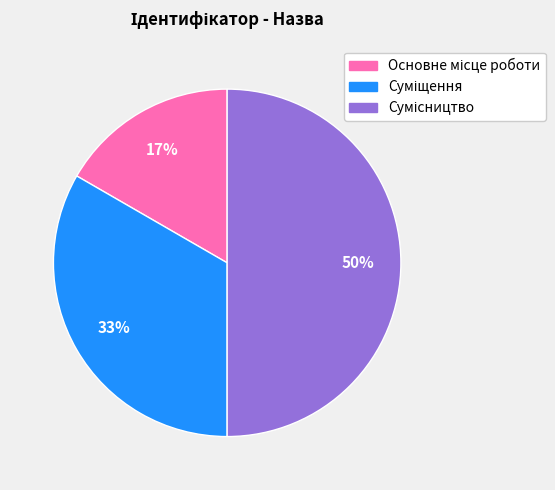

To the nearest percent, what is the average slice percentage?

33%